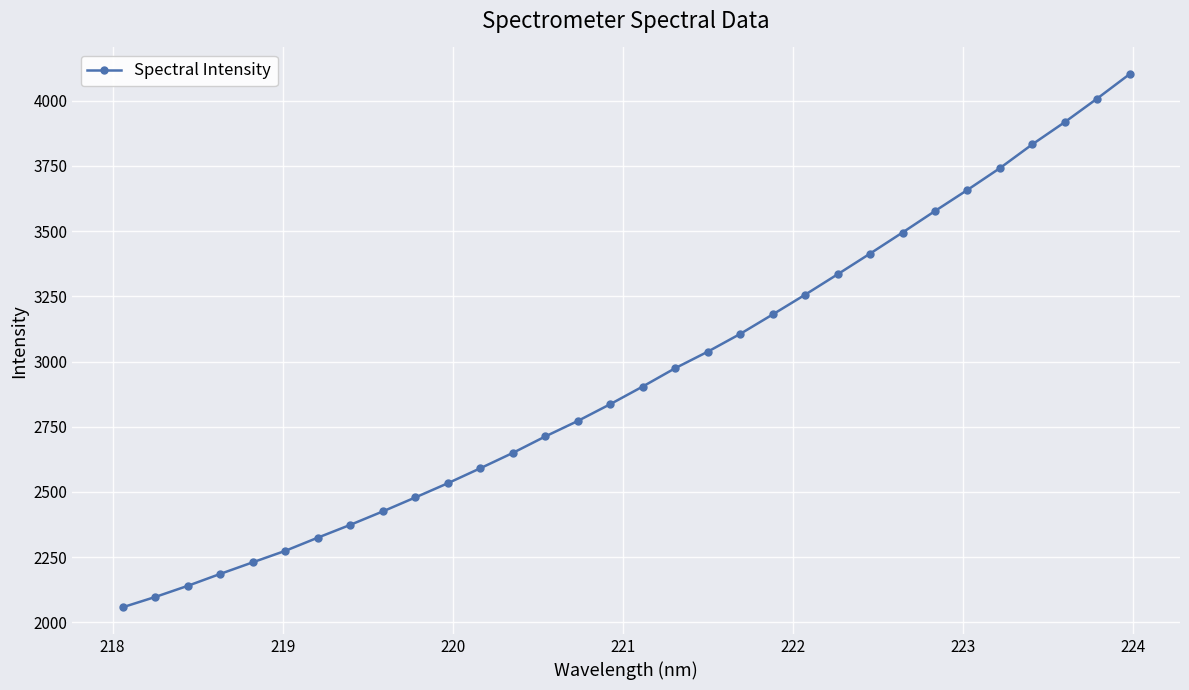

What is the maximum value shown in the chart?

4102.4